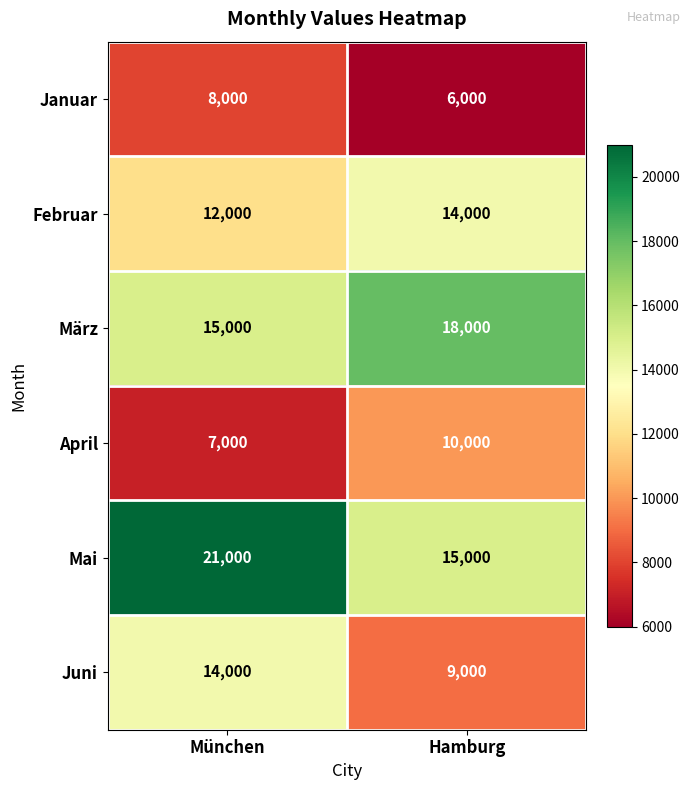

True or false: Januar has a value of 13903 at München.

False